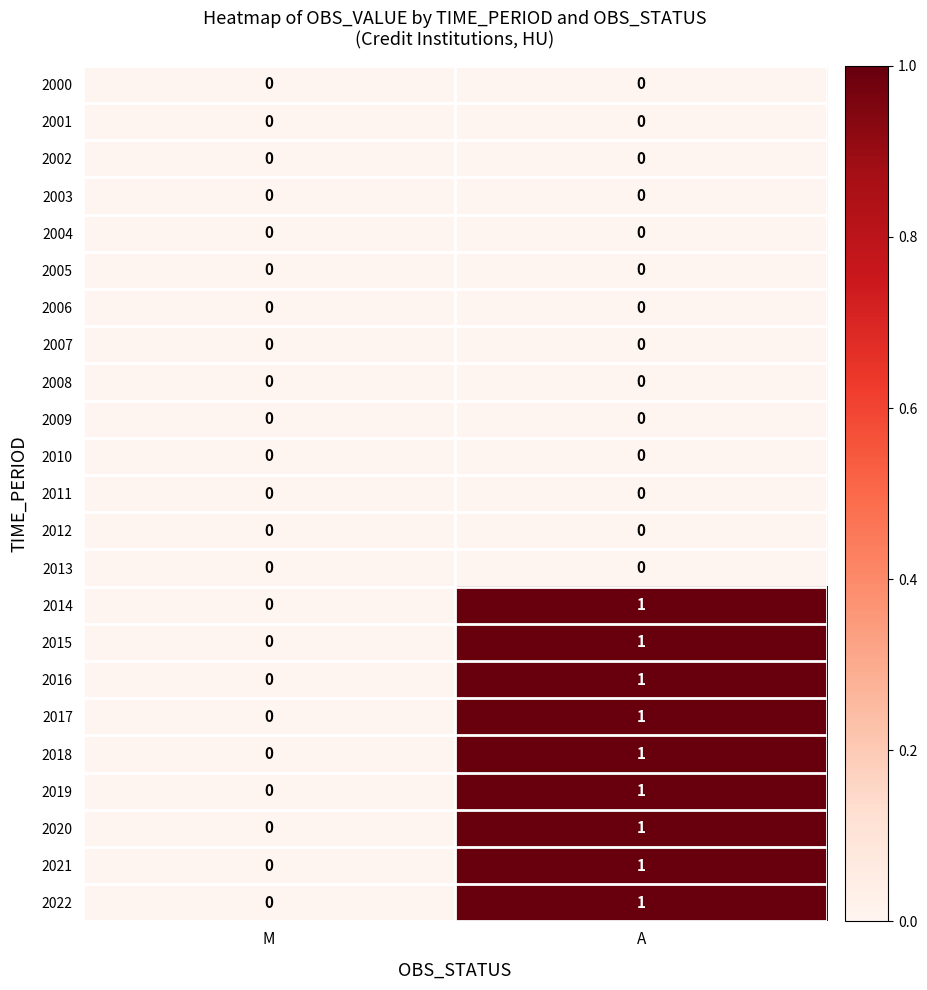

Is it true that 2006 equals 0 at A?

True